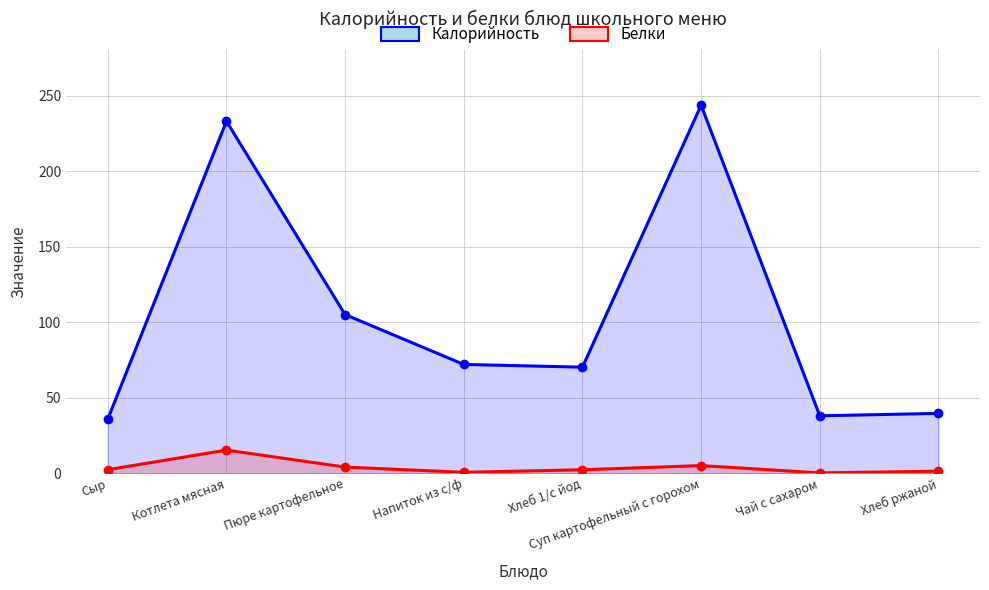

Is it true that Белки equals 3.1 at Суп картофельный с горохом?

False